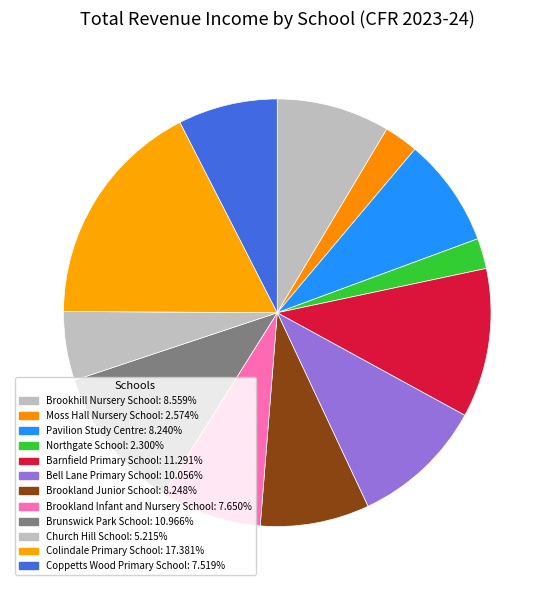

Which category has the biggest portion of the pie?

Colindale Primary School